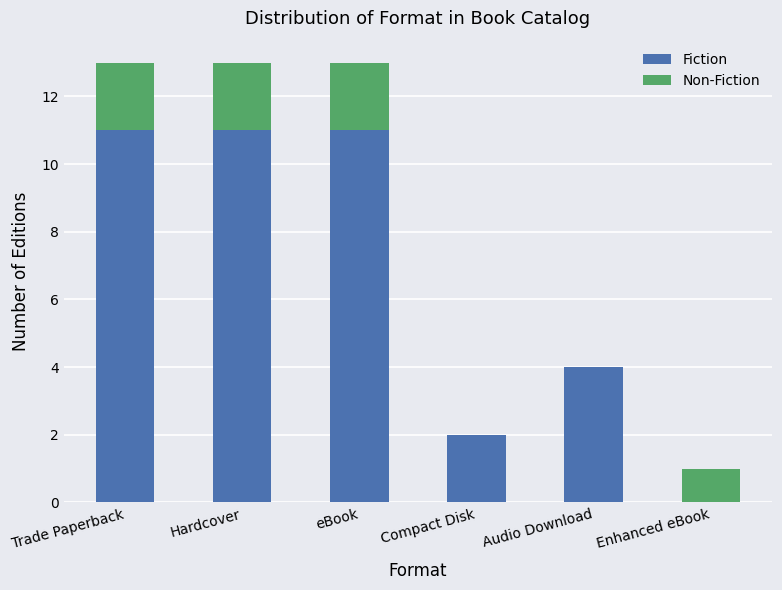

True or false: Fiction has a value of 16 at eBook.

False